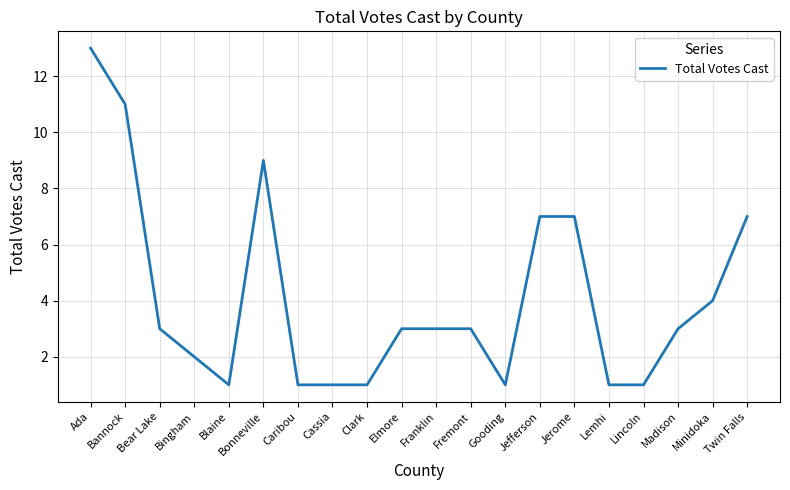

Which category has the highest value across all series?

Ada